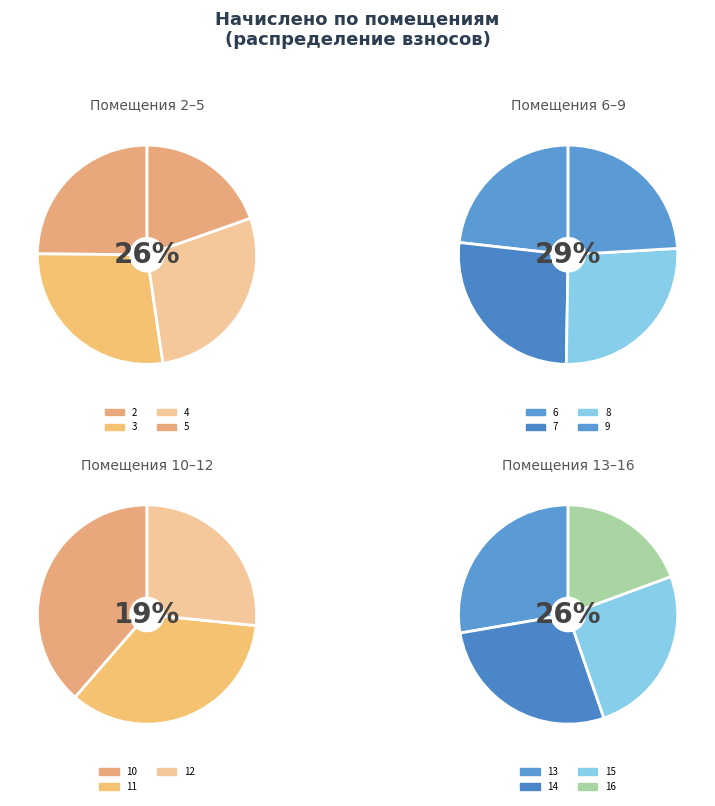

Rank the categories by value from highest to lowest.

7, 8, 4, 13, 10, 14, 3, 9, 6, 15, 11, 2, 5, 16, 12